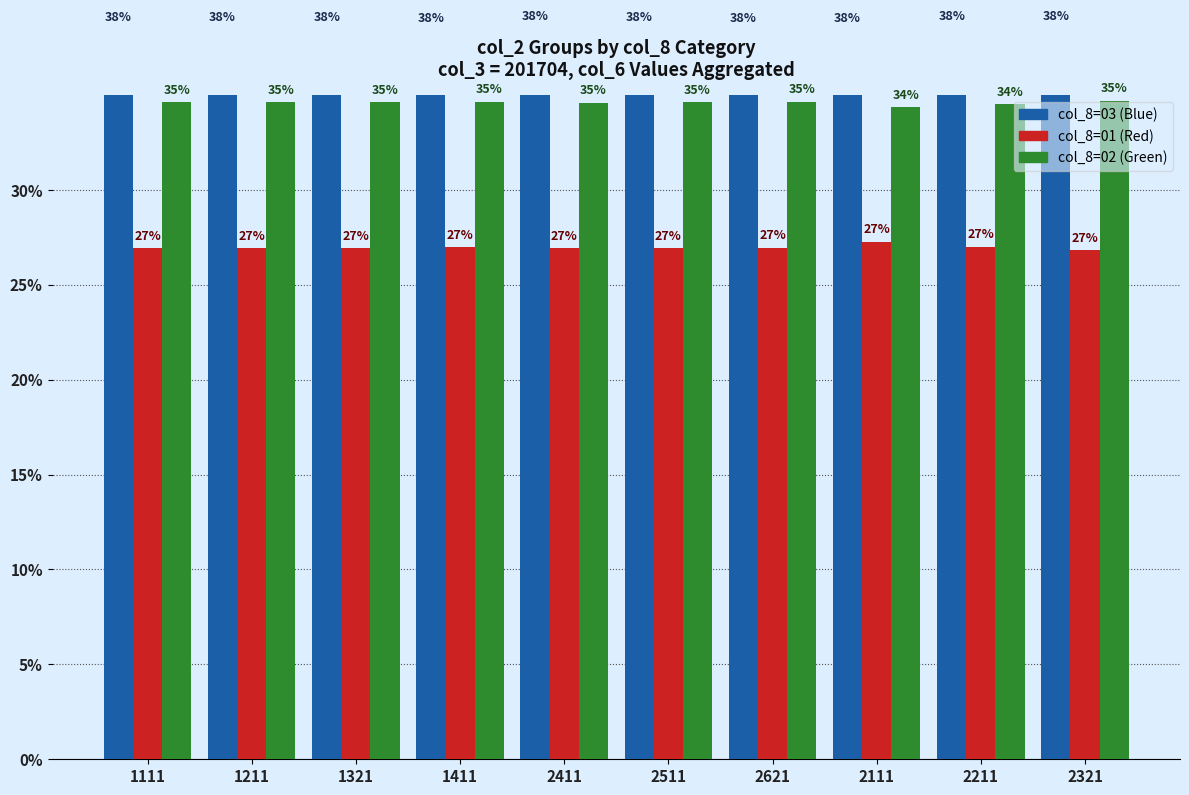

The col_8=01 (Red) series shows 9.4 at 1111. True or false?

False